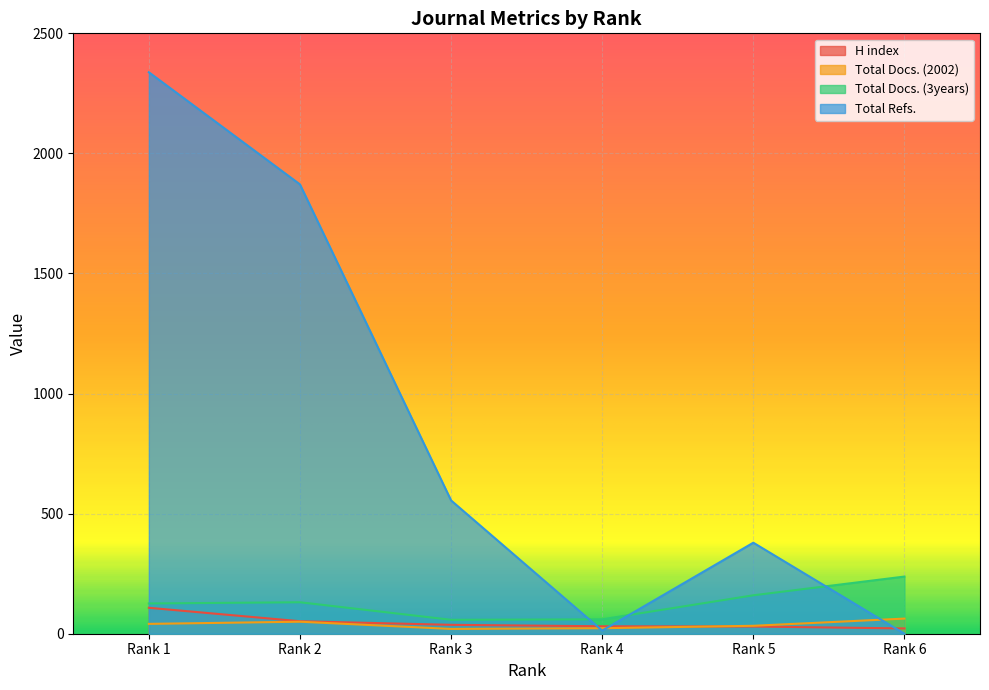

What is the average value of the H index series?

47